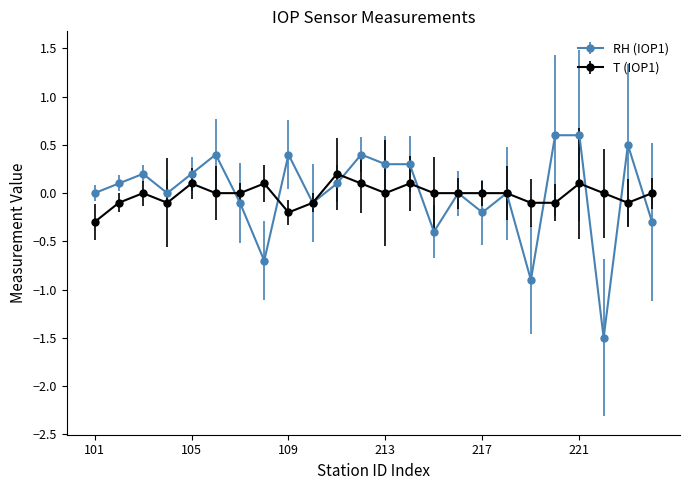

True or false: T (IOP1) has more than 1 points higher than both neighbors.

True